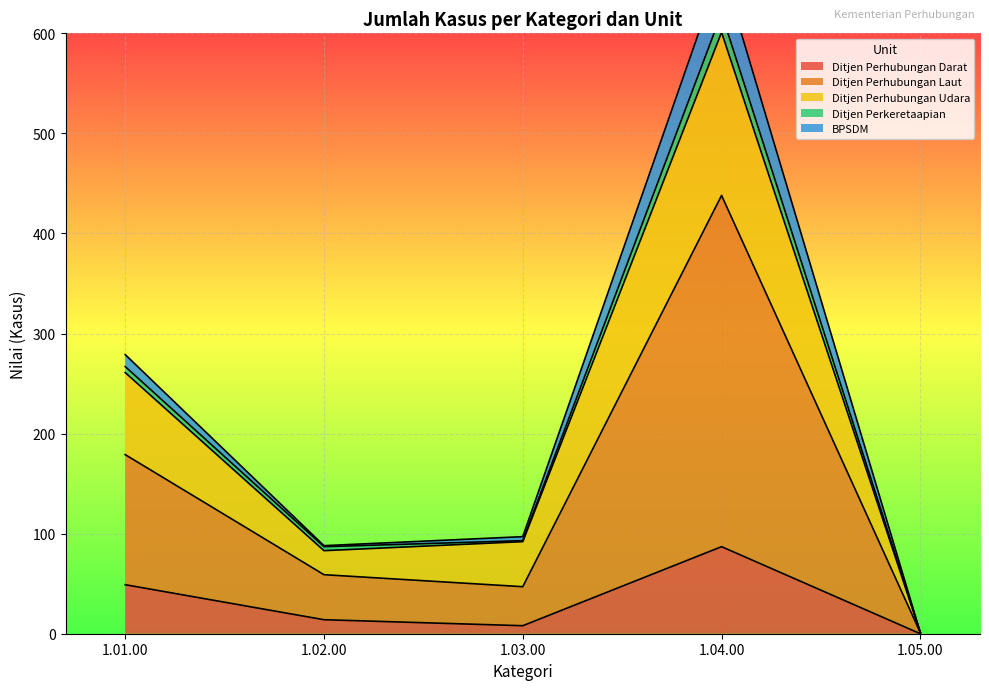

At which label does Ditjen Perhubungan Laut first exceed 59?

1.01.00